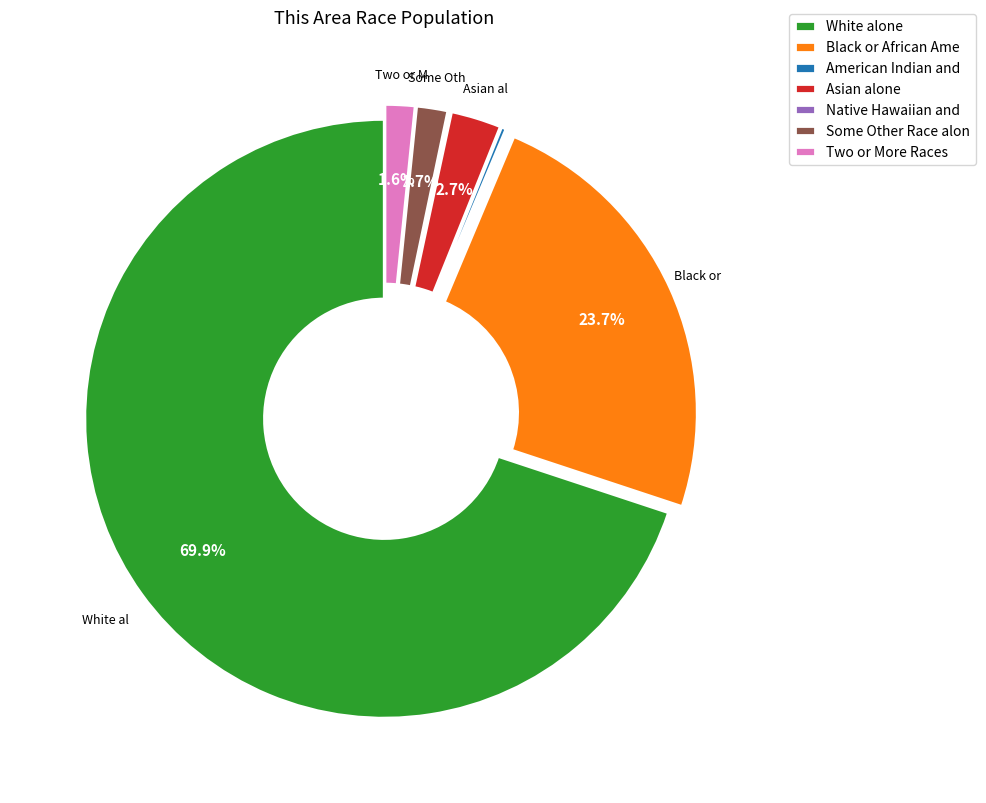

Between Two or More Races and Black or African Ame, which is larger?

Black or African Ame